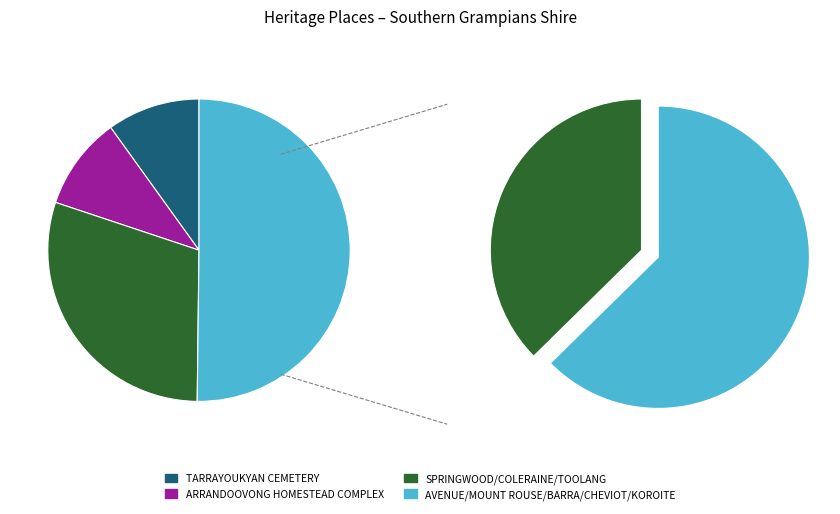

To the nearest percent, what portion does TARRAYOUKYAN CEMETERY represent?

10%